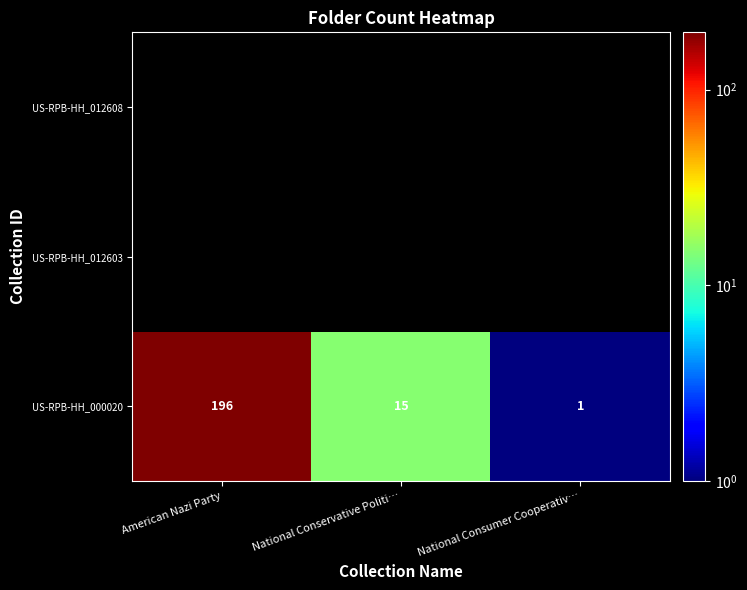

What is the sum of the US-RPB-HH_000020 values at National Consumer Cooperativ… and National Conservative Politi…?

16